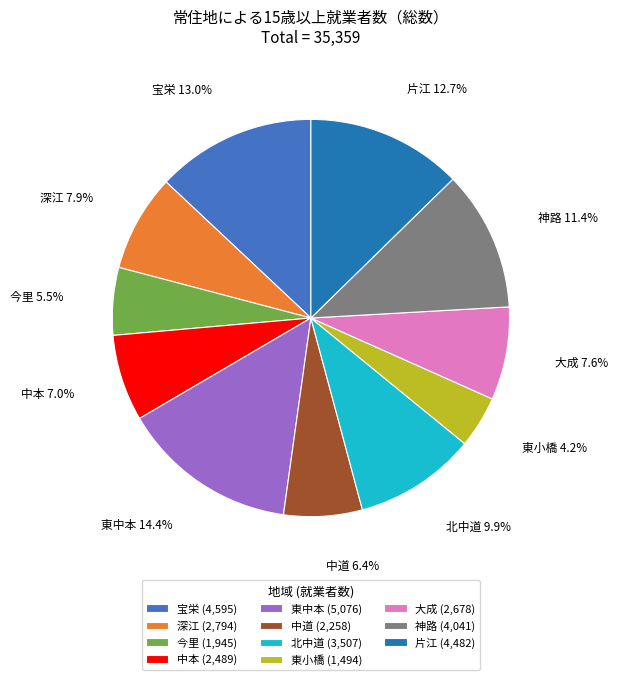

Is there any slice that represents more than half of the pie?

No